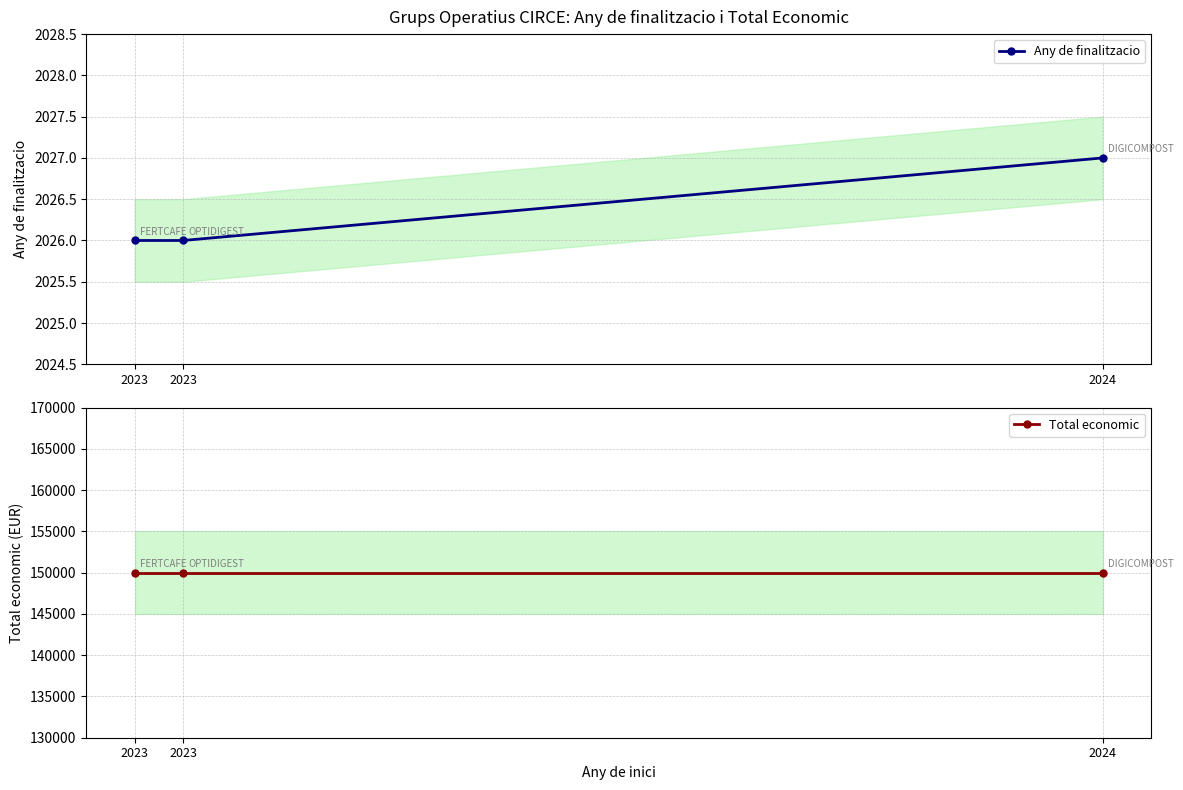

Which series has the largest total across all categories?

Total economic